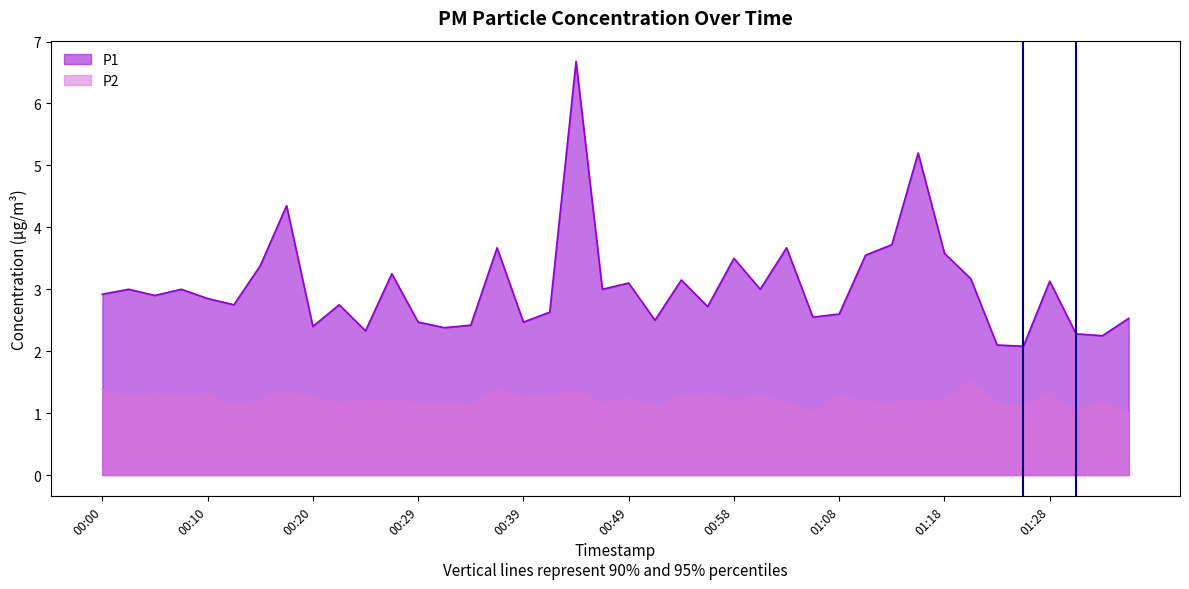

How many lines are shown in the chart?

2